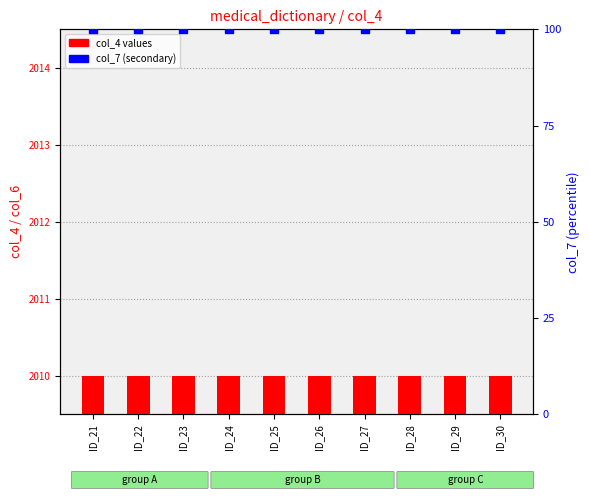

At how many categories does at least one series exceed 1511?

10